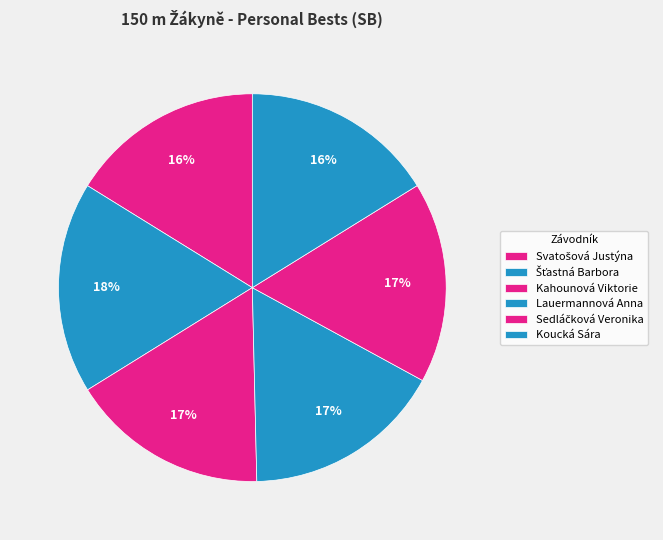

The Kahounová Viktorie slice represents 17% of the pie. True or false?

True